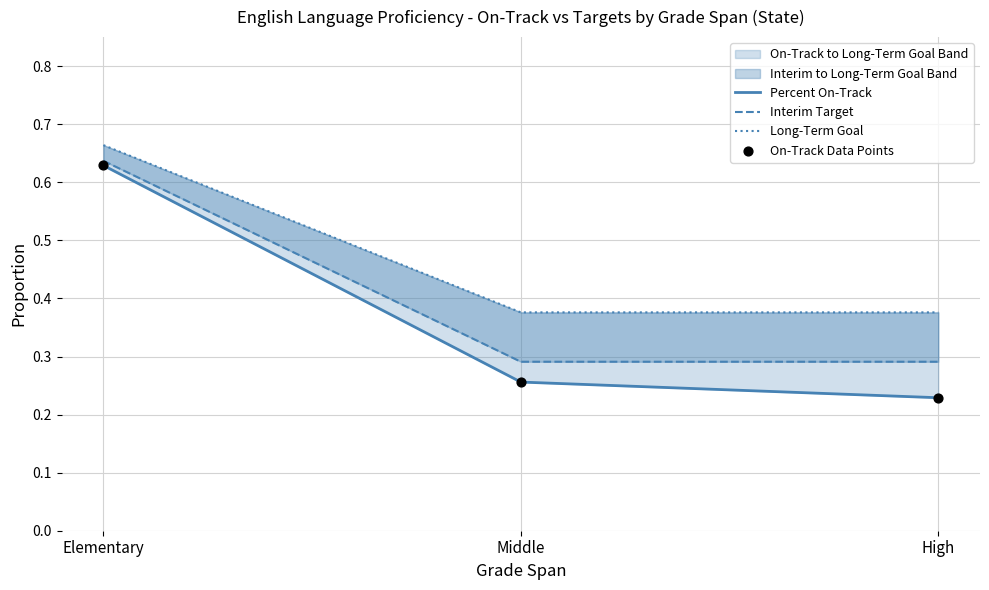

Which series has the widest spread of Y values?

Percent On-Track